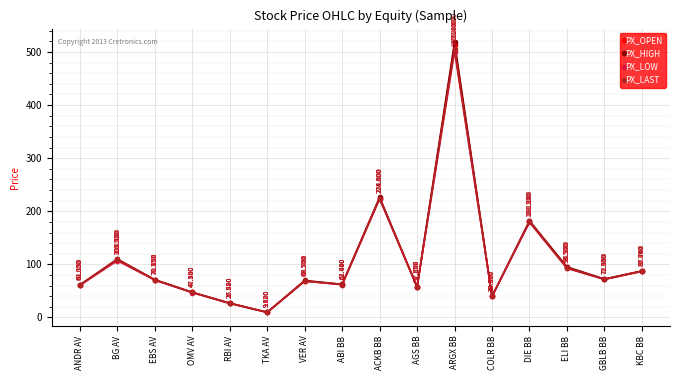

Which series has the largest total across all categories?

PX_HIGH